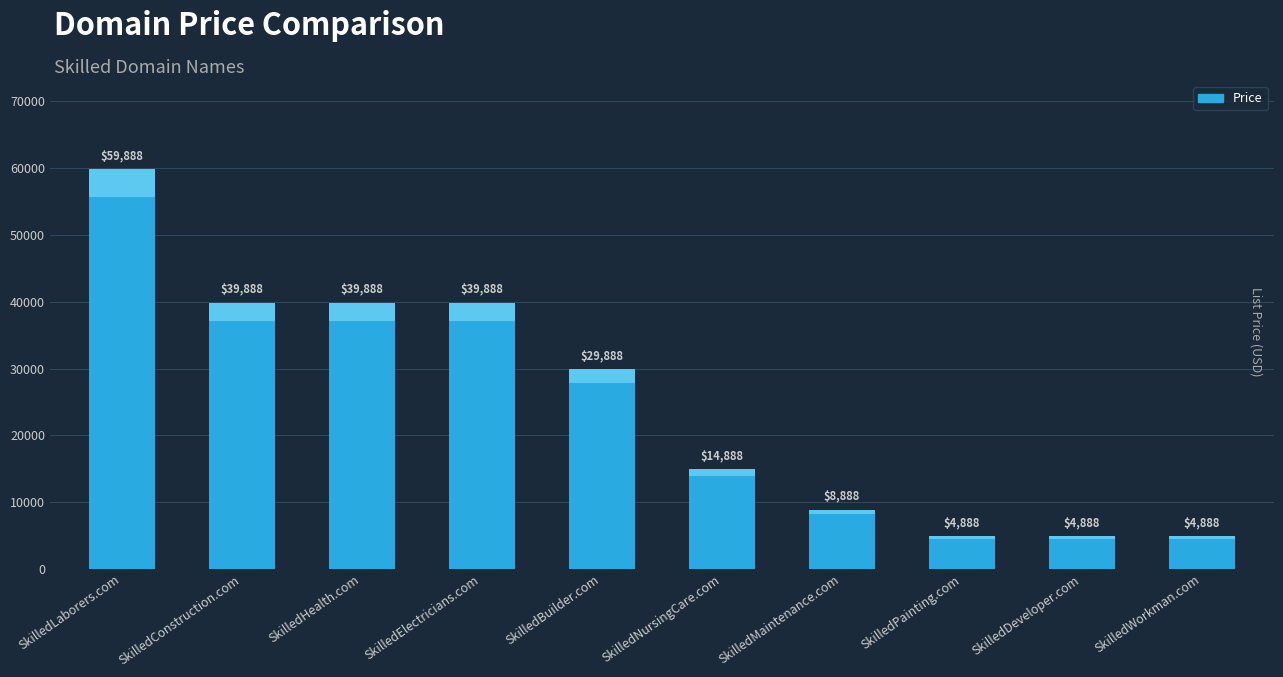

What is the greatest value displayed?

59888